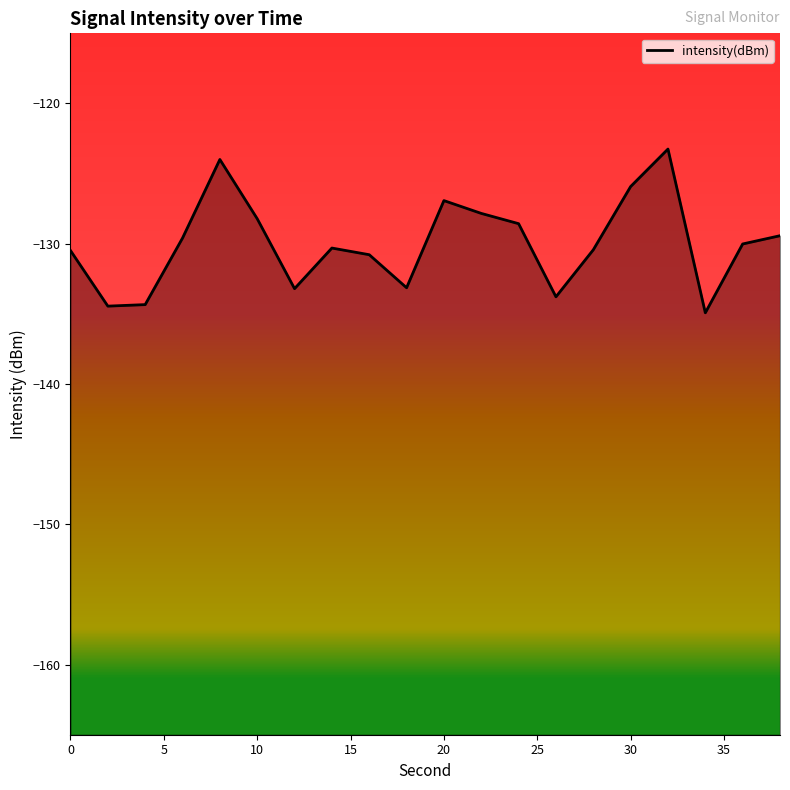

Where is the first local minimum?

2